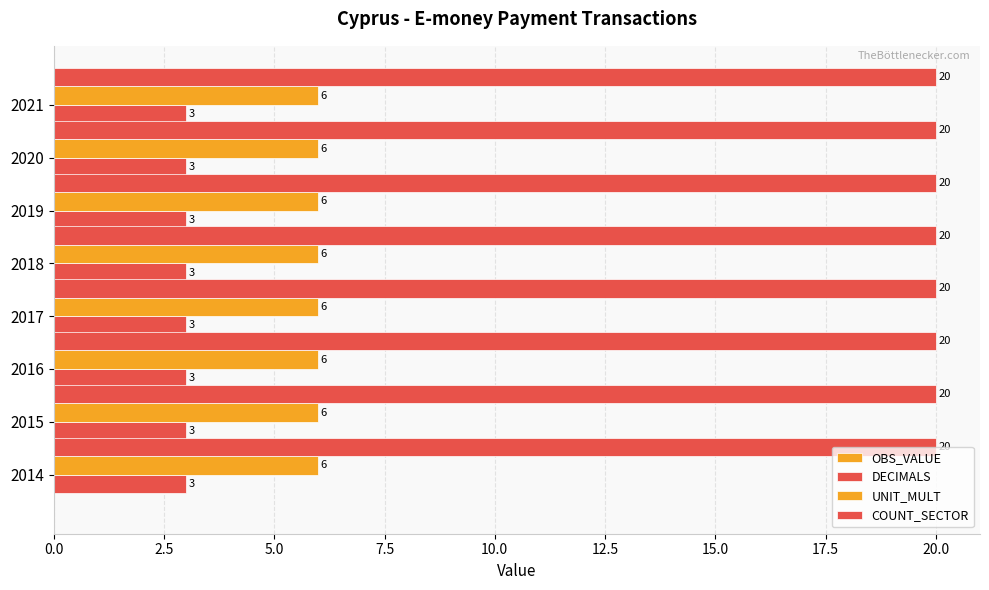

What is the spread (max minus min) of values at 2014?

20